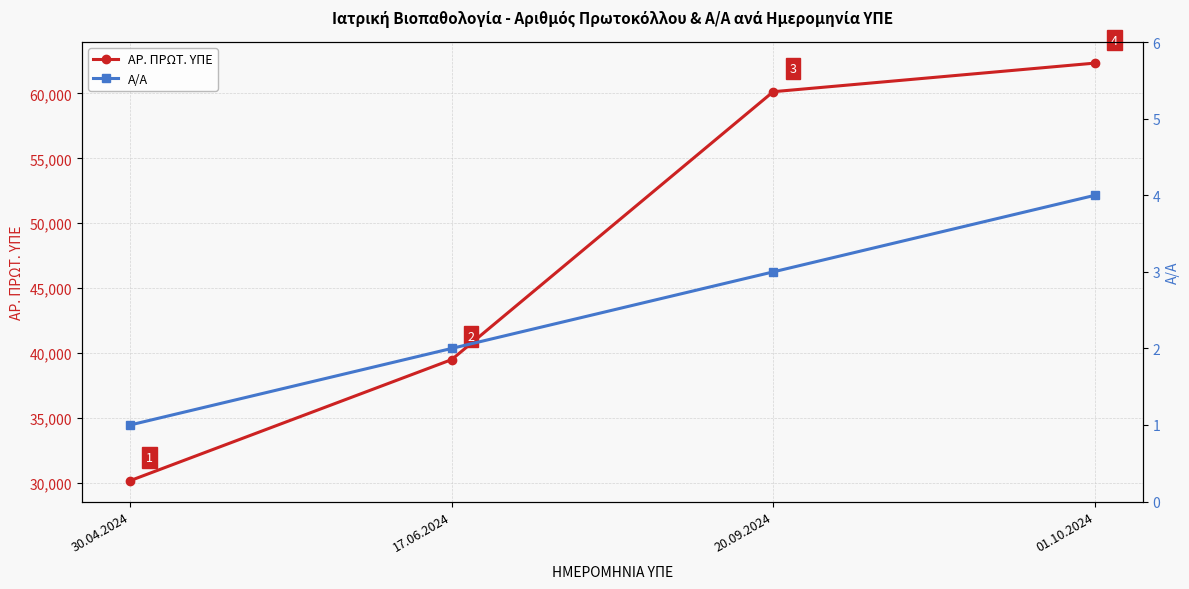

At which label is ΑΡ. ΠΡΩΤ. ΥΠΕ closest to 46252?

17.06.2024